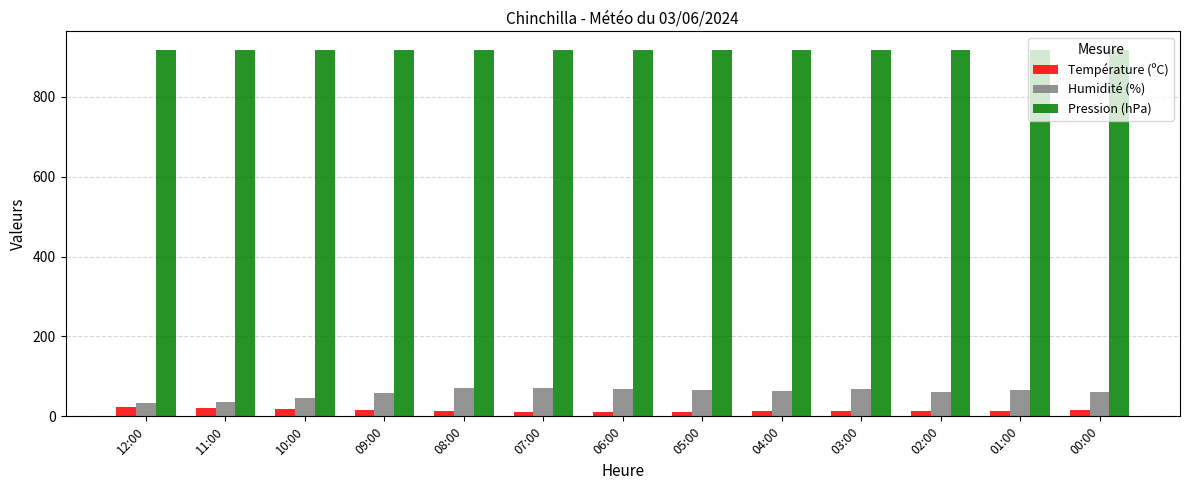

Is the value of Pression (hPa) at 10:00 greater than the value of Température (ºC) at 02:00?

Yes